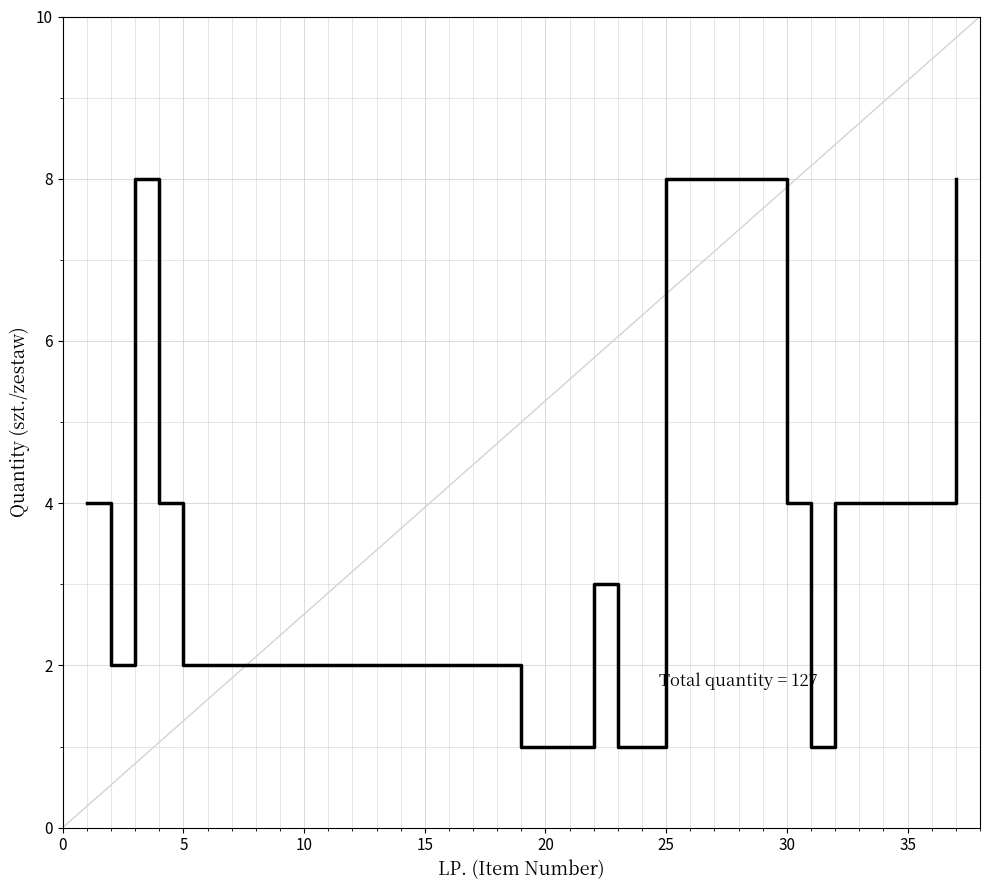

What is the sum of all values?

127